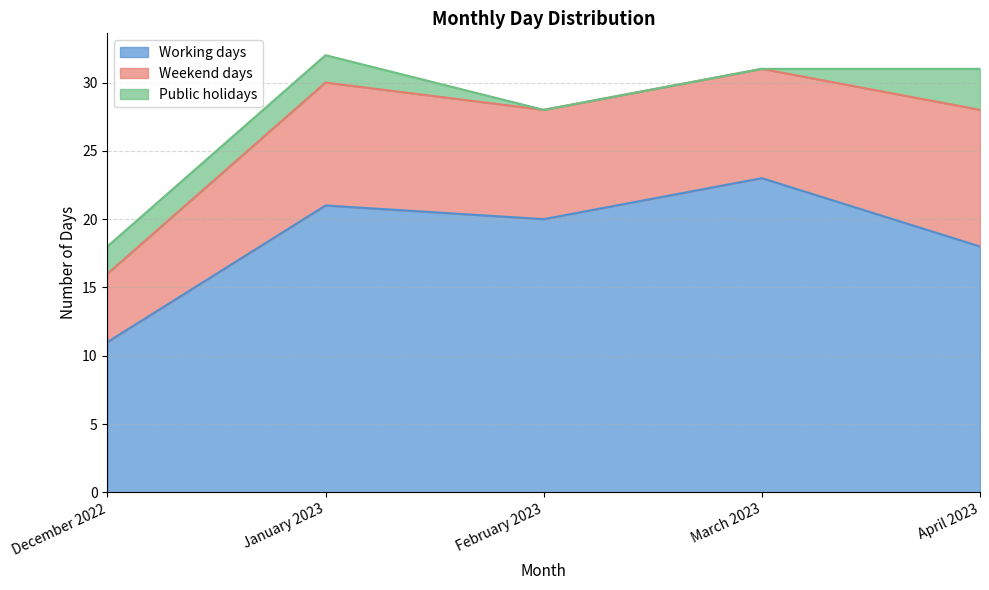

What is the difference between the highest and lowest values at March 2023?

23